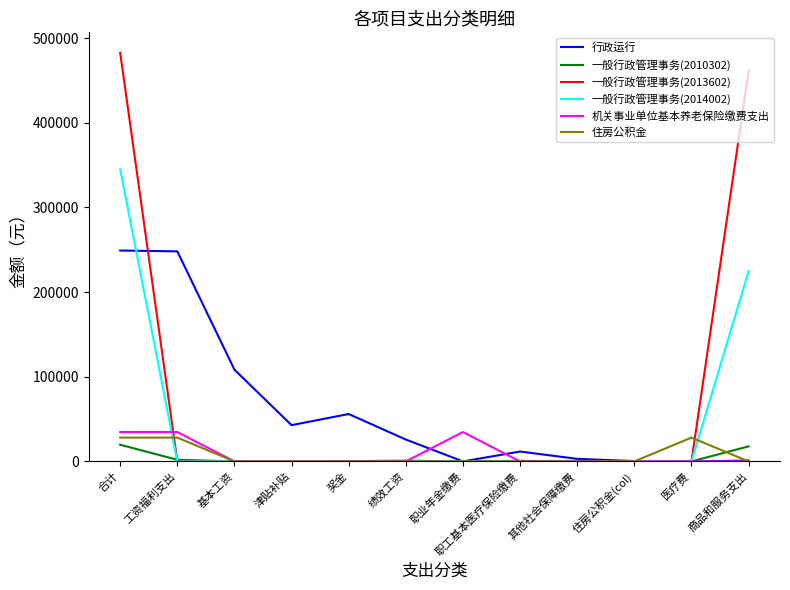

Between 基本工资 and 医疗费, which series saw the biggest shift?

行政运行